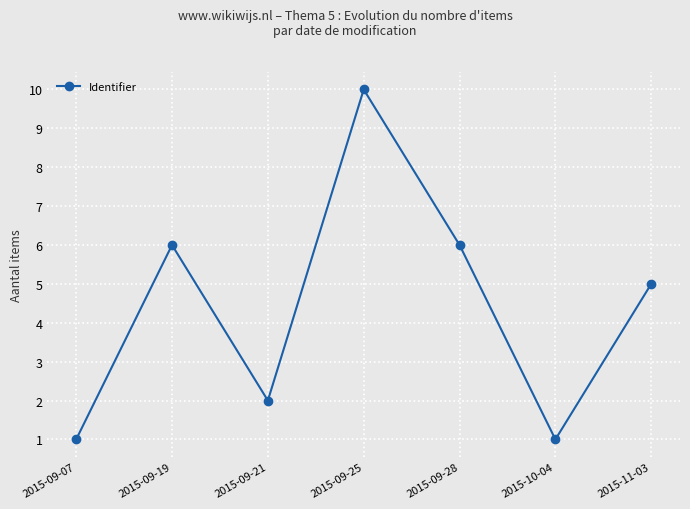

What is the ratio of the value at 2015-09-07 to the value at 2015-09-19?

0.2